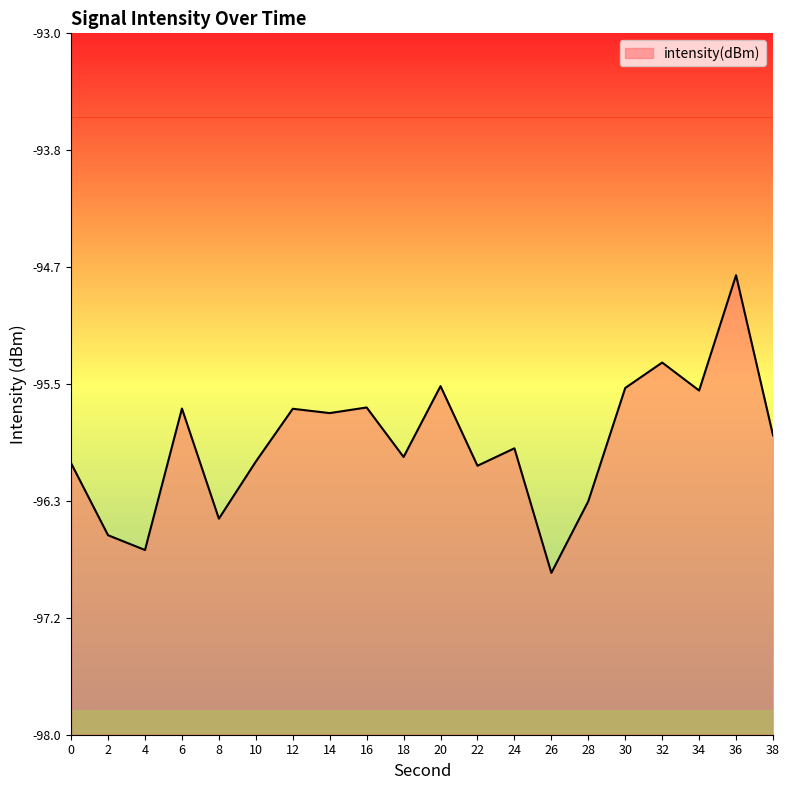

Rank the categories by value from highest to lowest.

36, 32, 20, 30, 34, 16, 6, 12, 14, 38, 24, 18, 10, 0, 22, 28, 8, 2, 4, 26